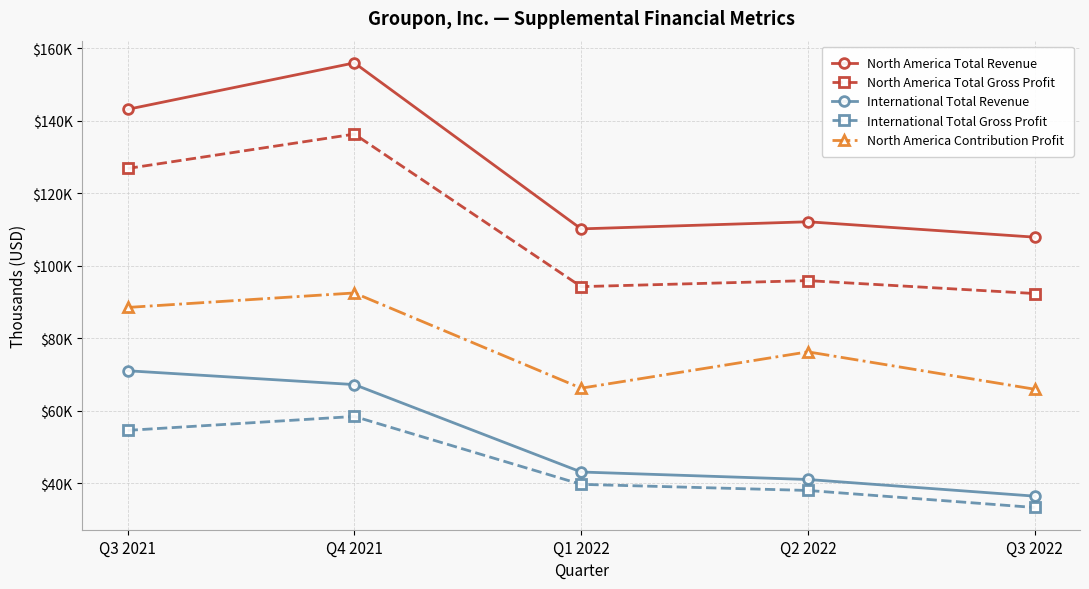

Does the chart have visible grid lines?

Yes